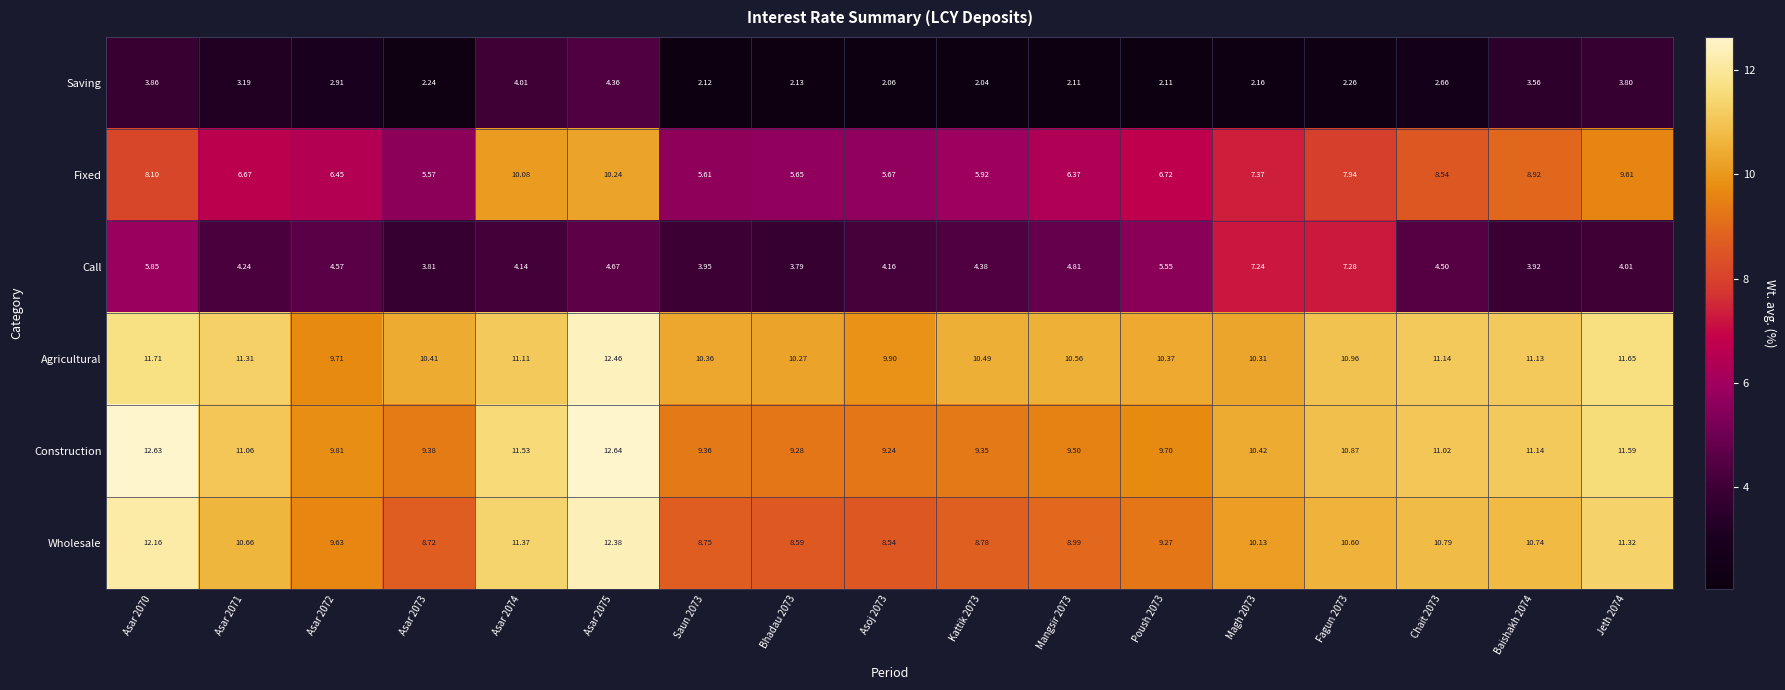

Which series has the widest spread of values?

Fixed